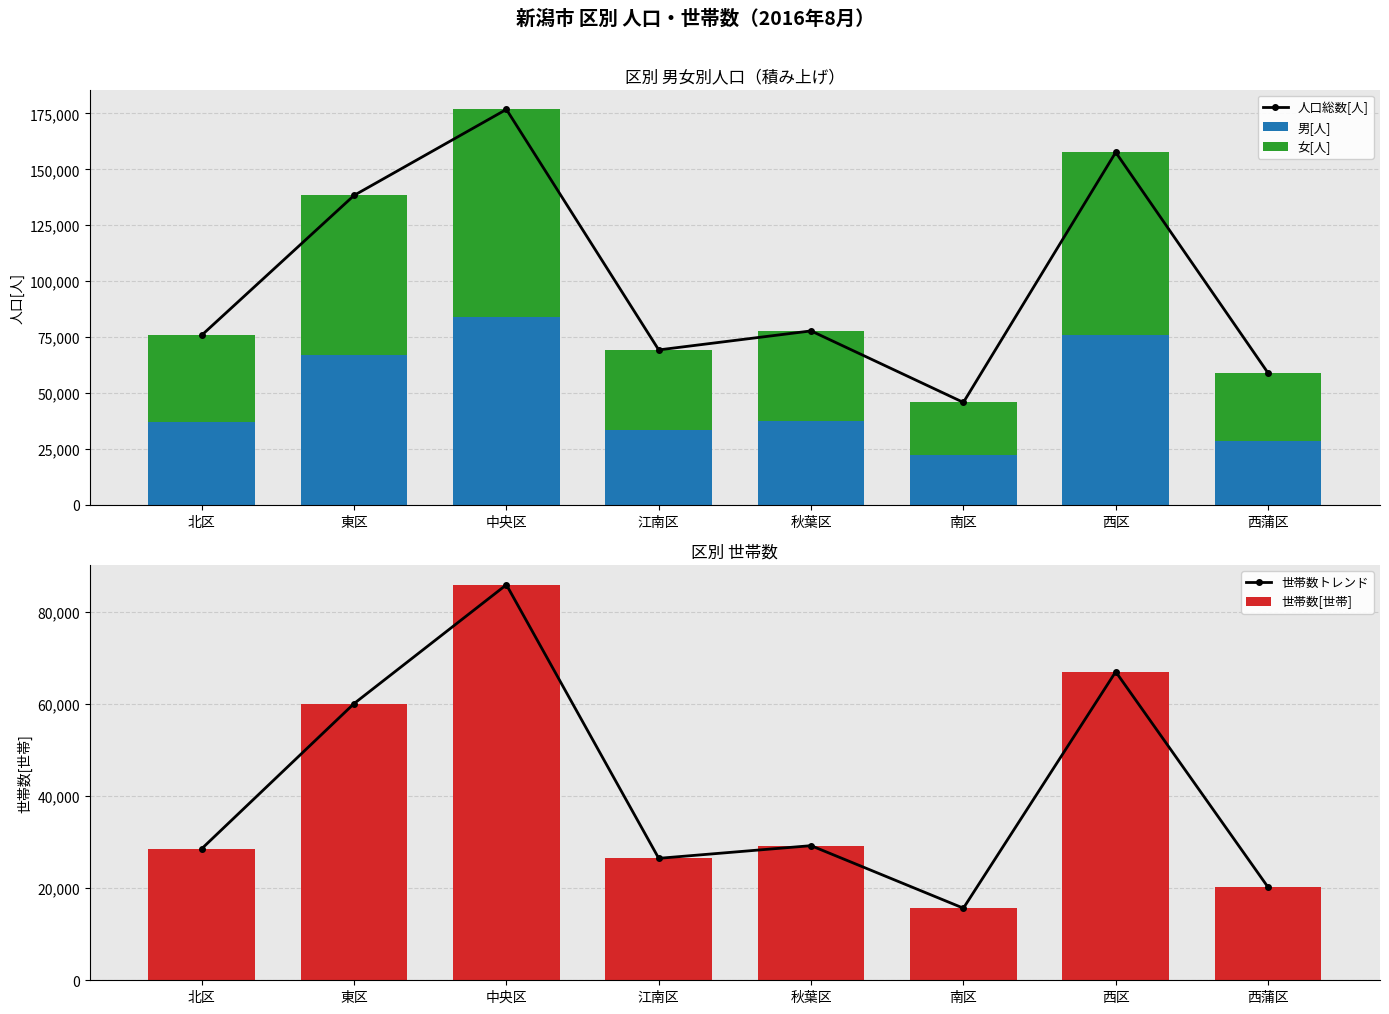

How many groups of bars are there?

8